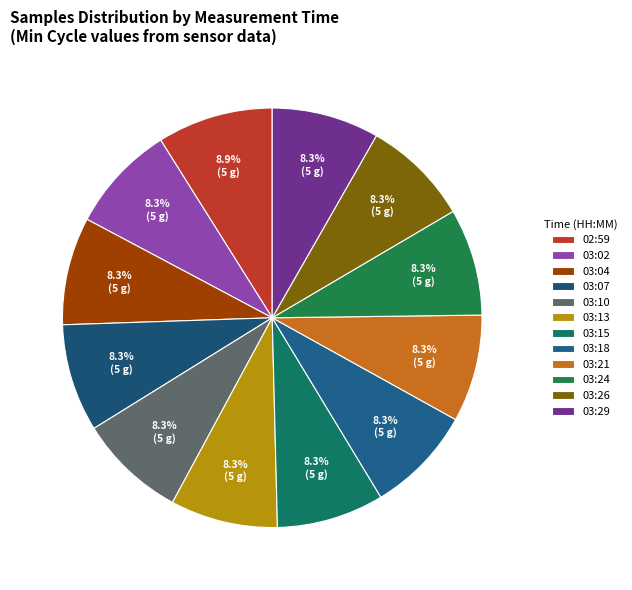

Is there any slice that represents more than half of the pie?

No